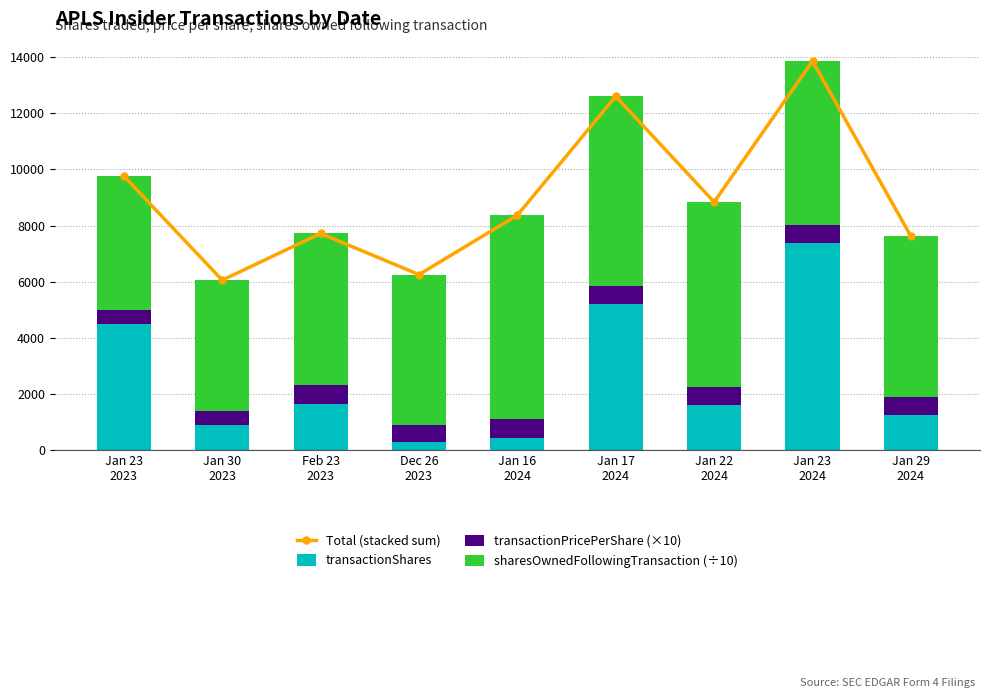

What is the minimum value for Total (stacked sum)?

6057.4